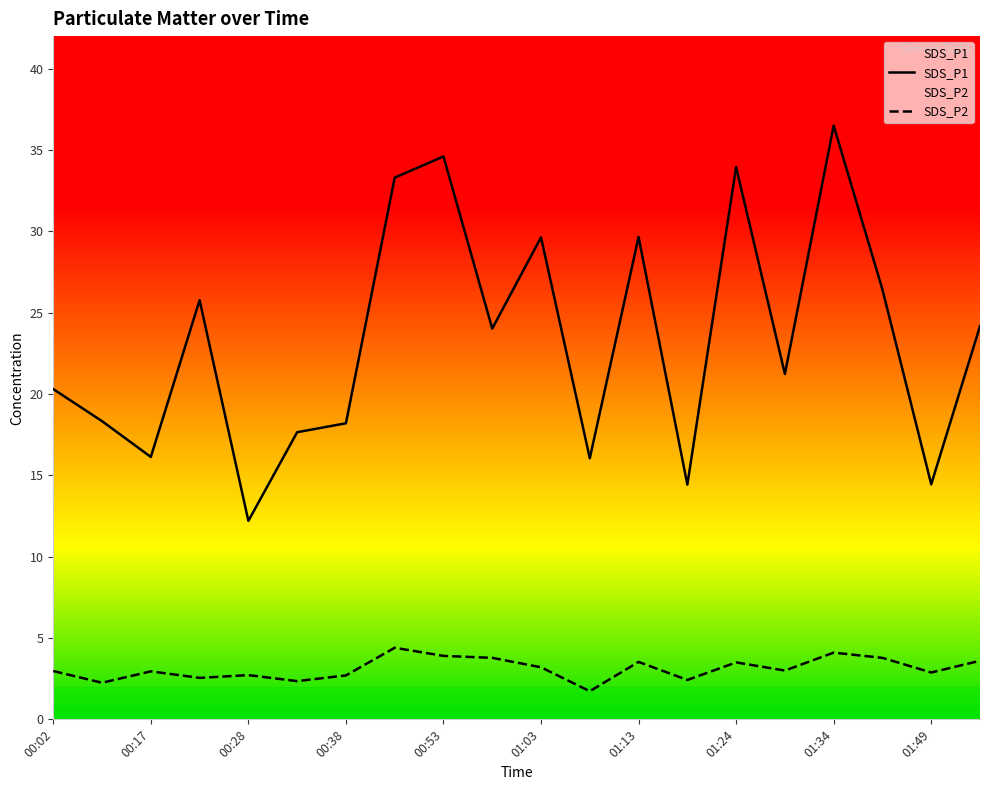

Reading left to right, what are all the values shown in this chart?

SDS_P1: 20.3	18.3	16.1	25.8	12.2	17.6	18.2	33.3	34.6	24.0	29.6	16.1	29.6	14.4	34.0	21.2	36.5	26.4	14.4	24.2
SDS_P2: 3.0	2.2	3.0	2.5	2.7	2.4	2.7	4.4	3.9	3.8	3.2	1.7	3.5	2.4	3.5	3.0	4.1	3.8	2.9	3.6